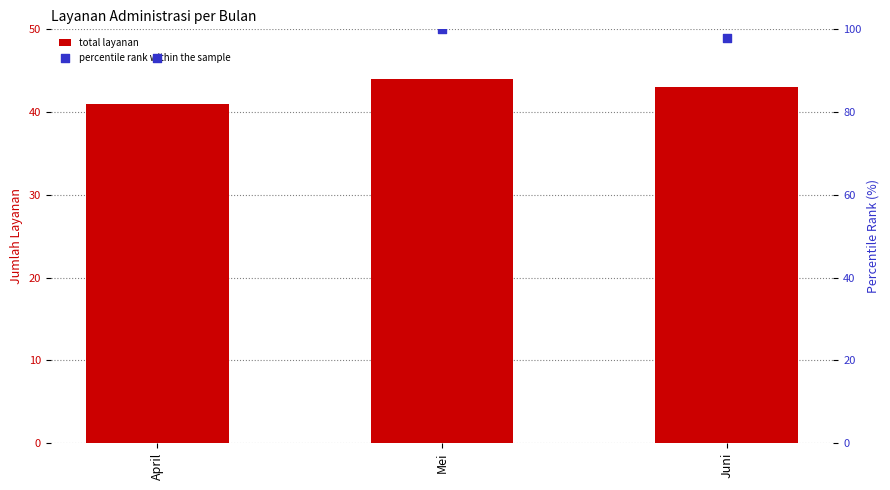

What are all the series names shown in the legend?

total layanan, percentile rank within the sample